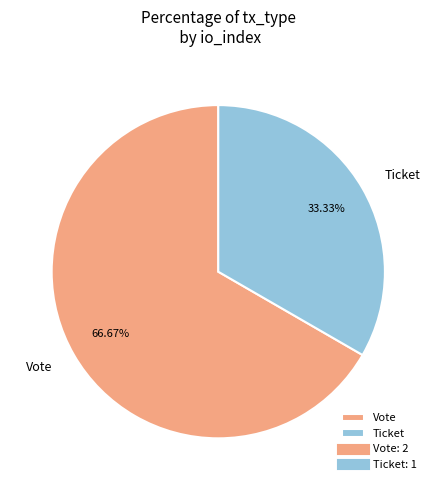

Do Ticket and Vote together represent more than half of the pie?

Yes